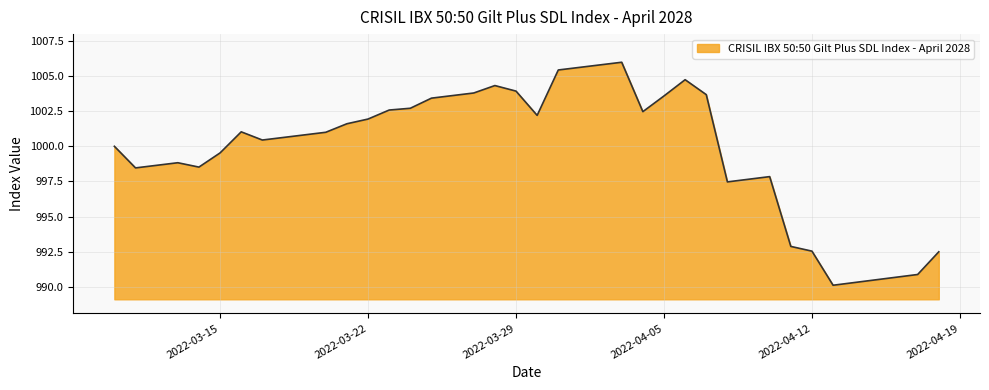

Does the chart have visible grid lines?

Yes